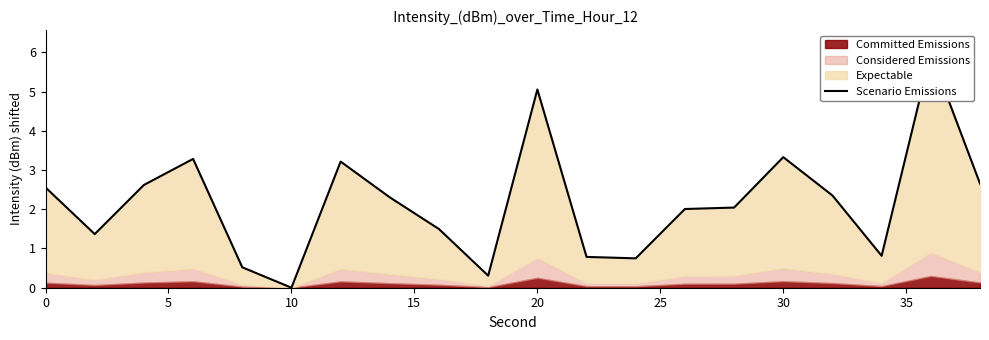

How many categories are shown in the chart?

20